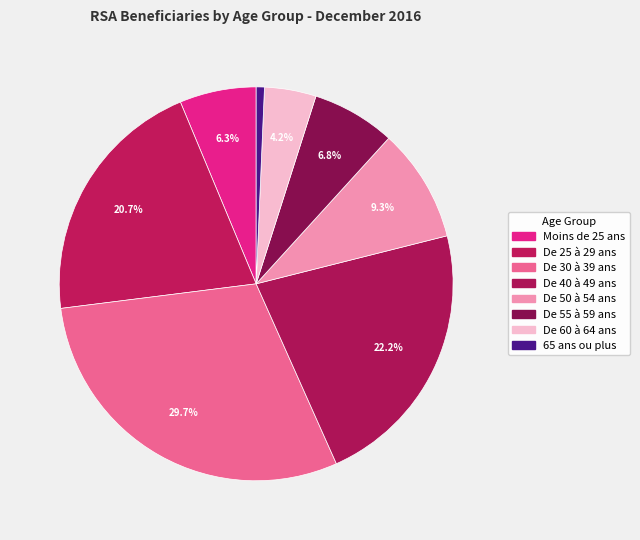

To the nearest percent, what percentage of the pie is De 55 à 59 ans?

7%